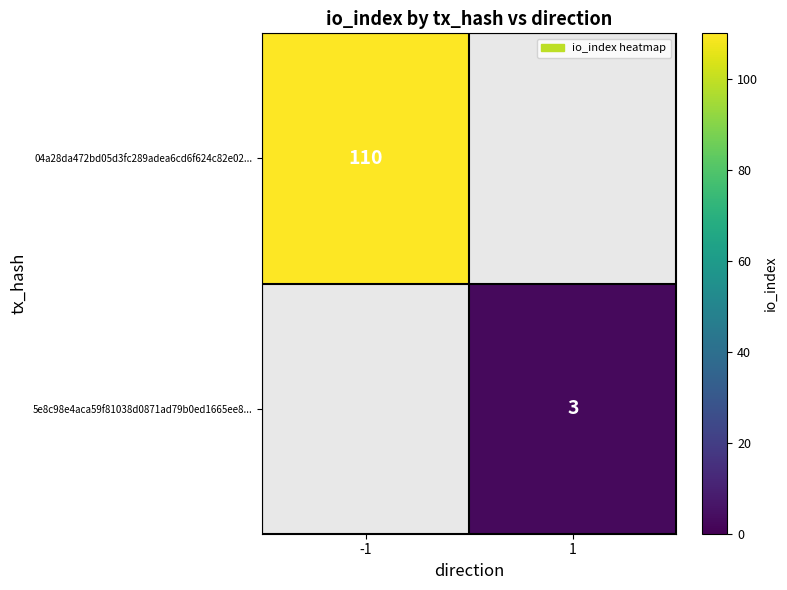

Is it true that 5e8c98e4aca59f81038d0871ad79b0ed1665ee8... equals 3 at 1?

True